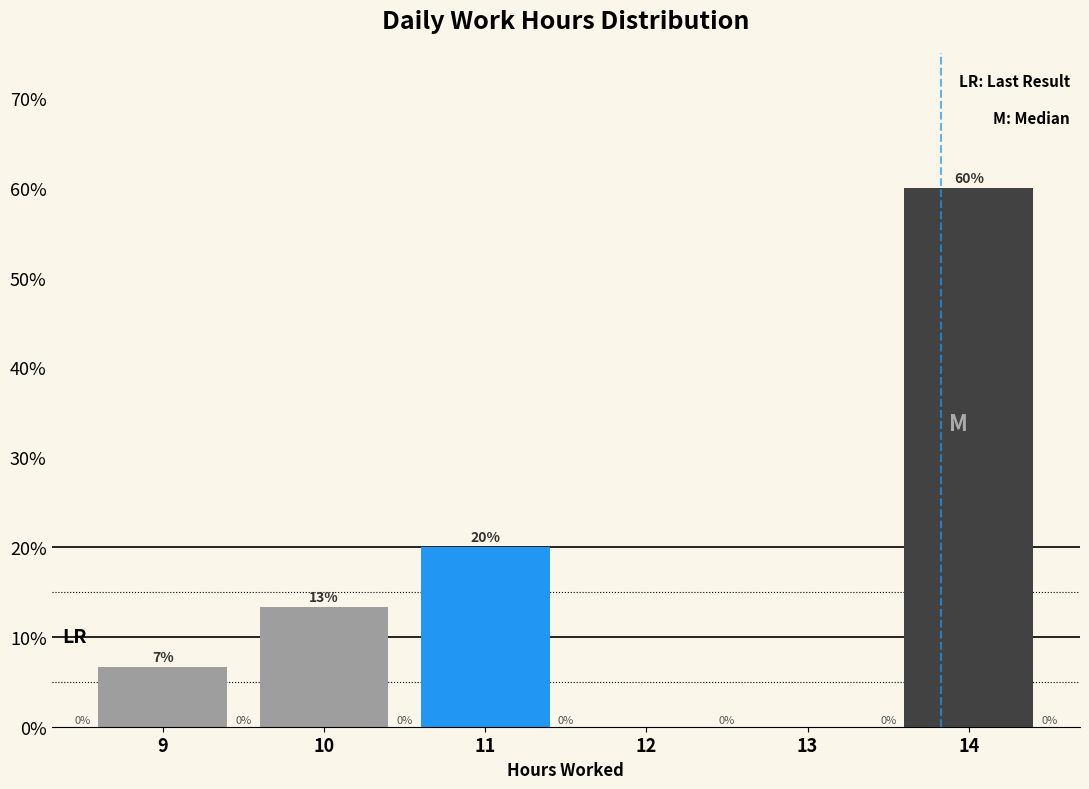

Which label corresponds to the largest value in the chart?

14